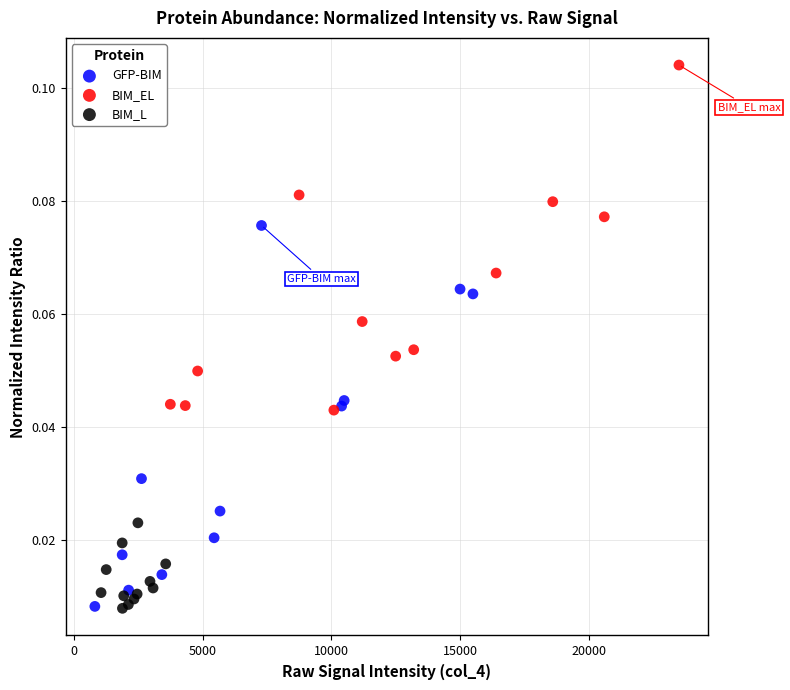

Which series reaches the maximum Y coordinate?

BIM_EL